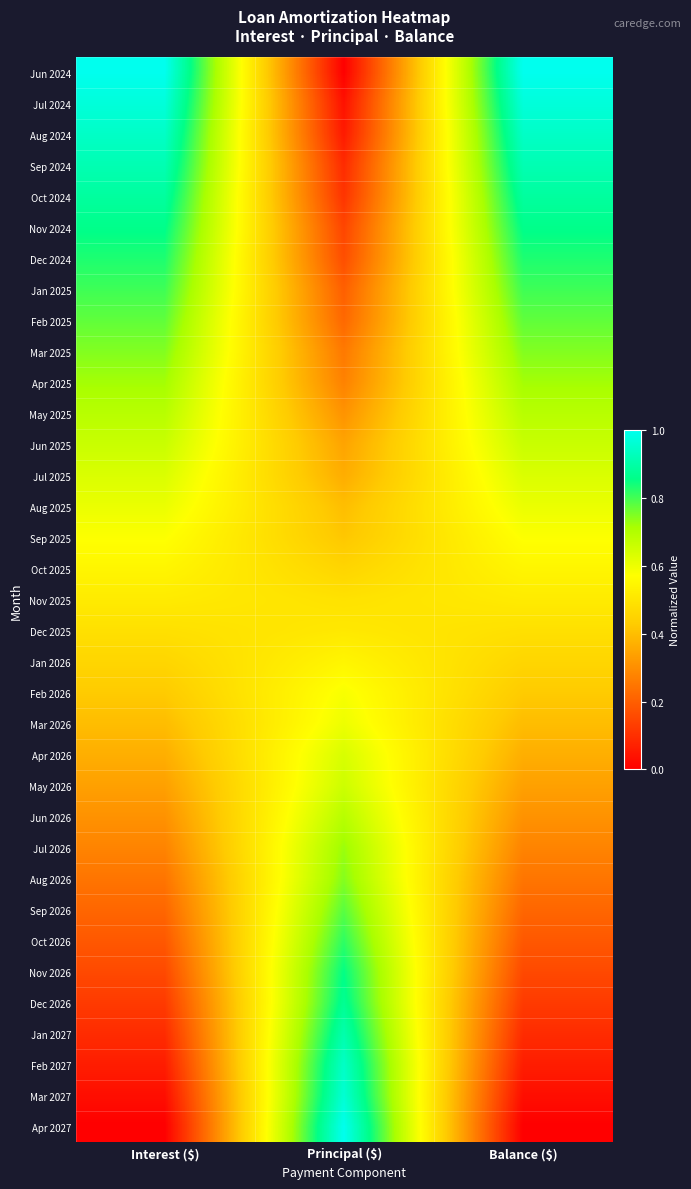

Between Principal ($) and Interest ($), which is larger?

Interest ($)